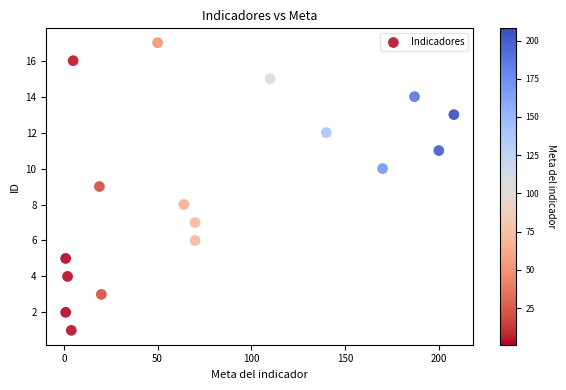

What is the range of X values (max minus min)?

207